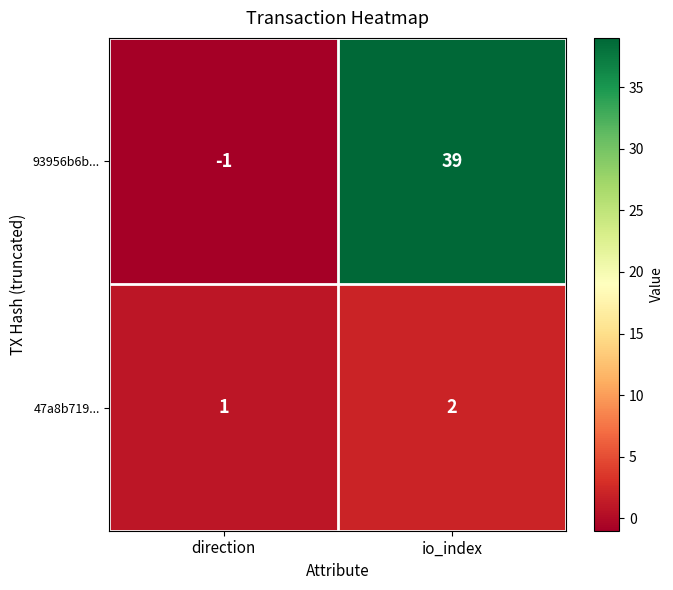

Which category has the lowest value in the 93956b6b... series?

direction